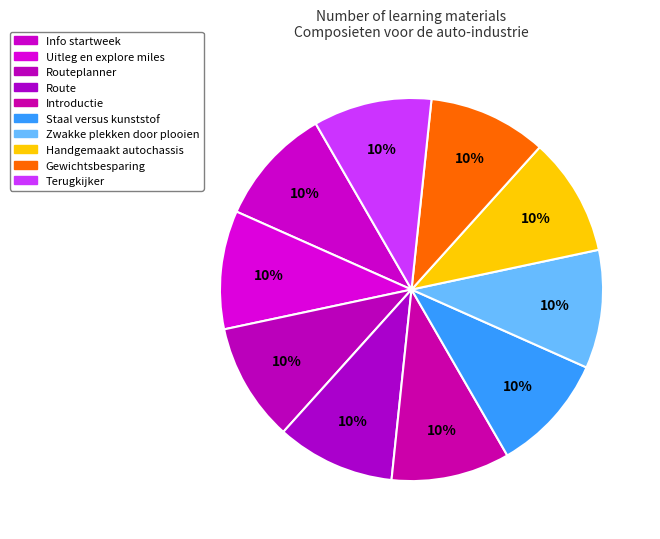

Is it true that Introductie is 1% of the pie?

False